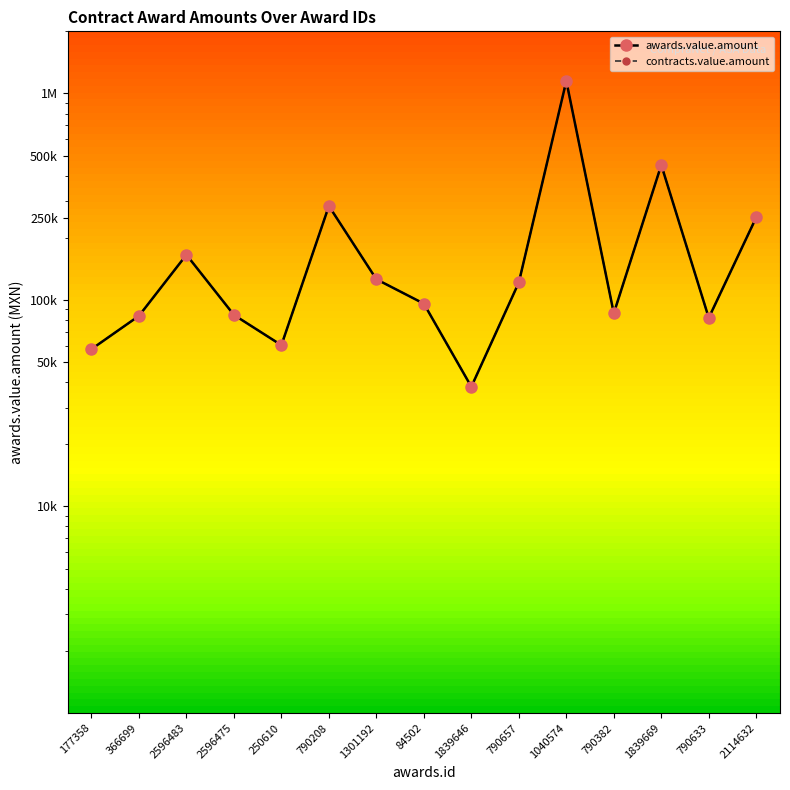

What position from the right is 790657?

6